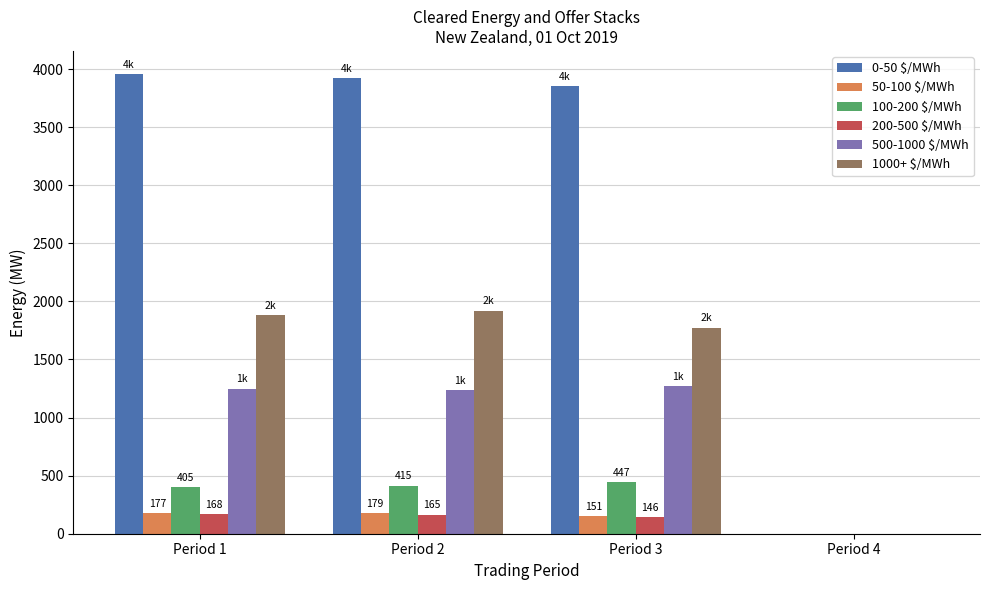

Which series has the largest total across all categories?

0-50 $/MWh